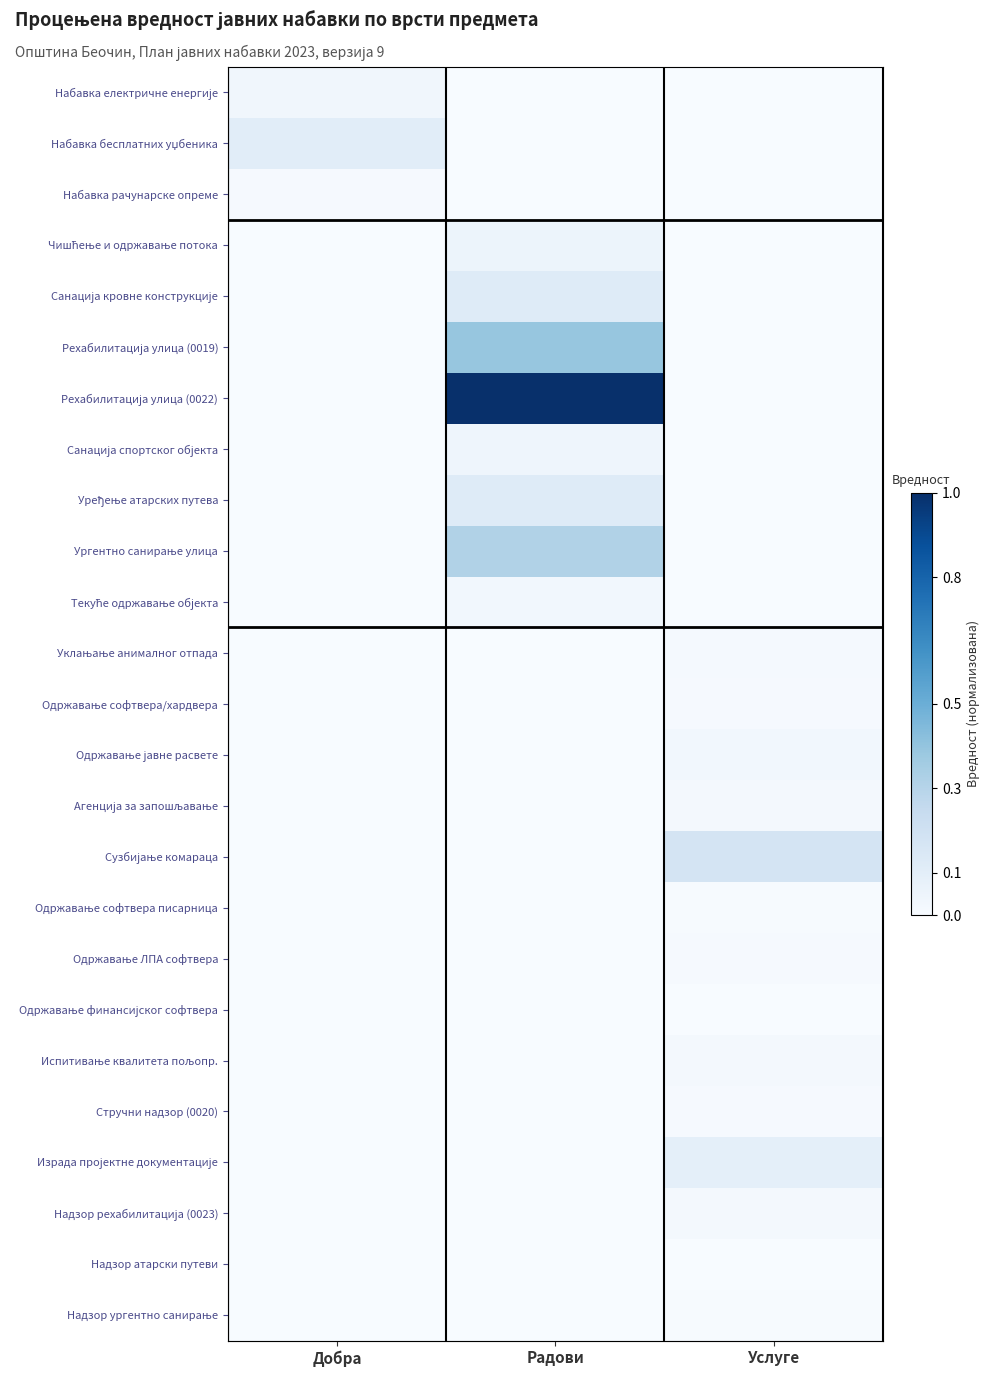

At which category is the sum across all series the highest?

Радови